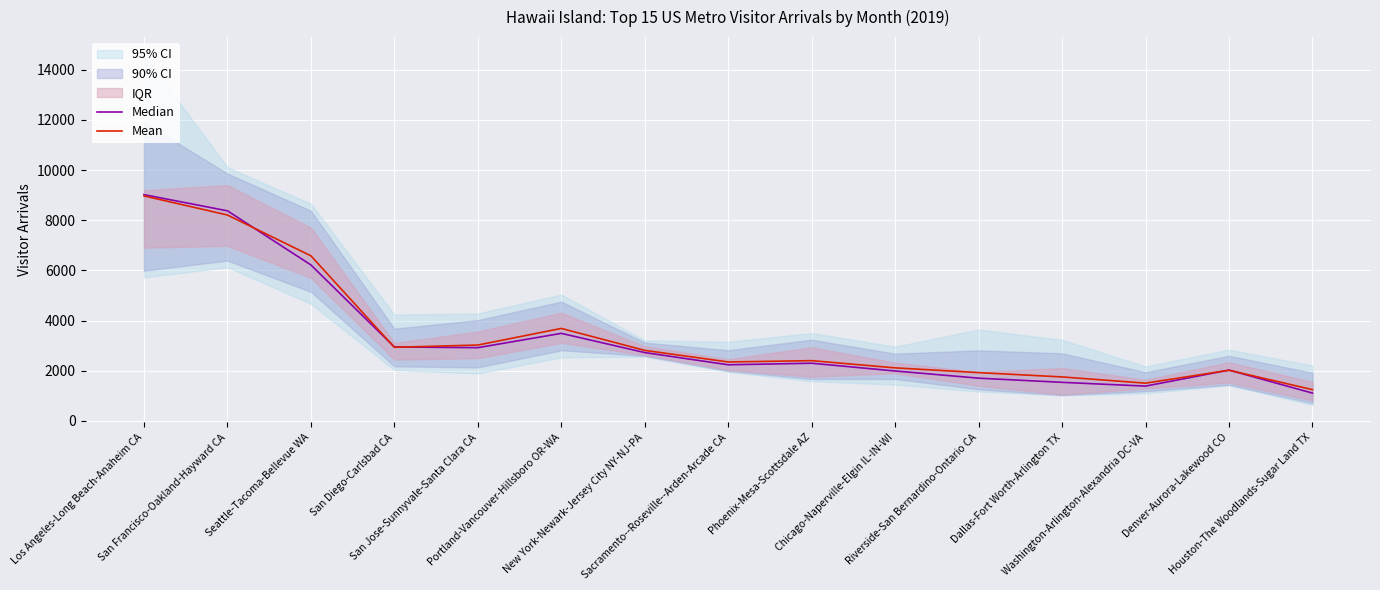

What is the difference between the second highest and minimum values in the Mean series?

6961.0